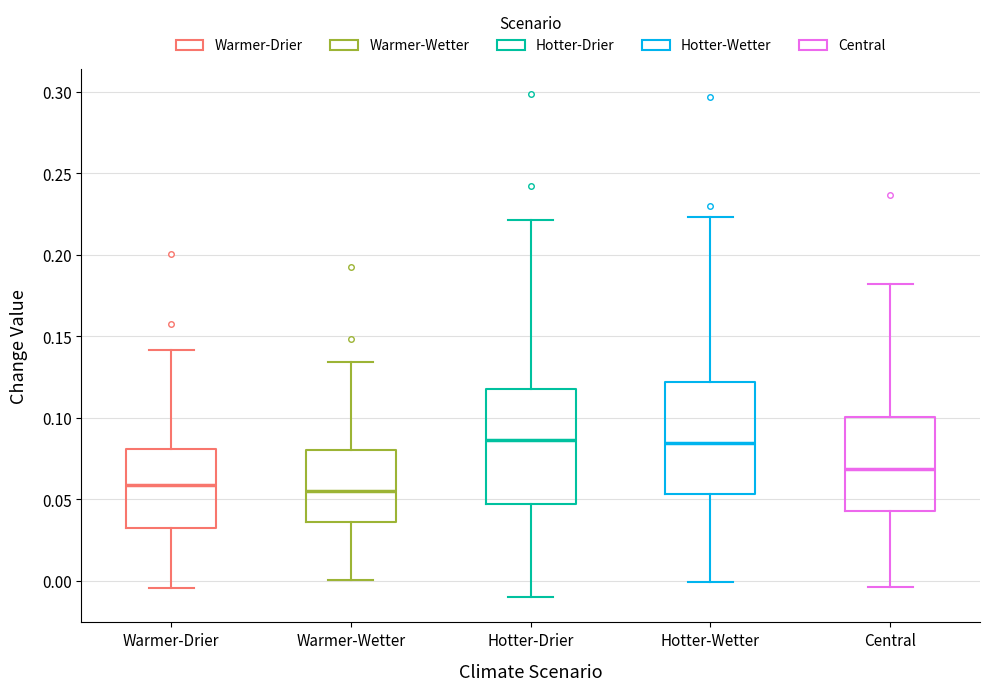

Where does the lower whisker of the box for Hotter-Drier end on the y-axis? The values are not printed on the chart, so give them approximately, as read against the axis.

-0.010